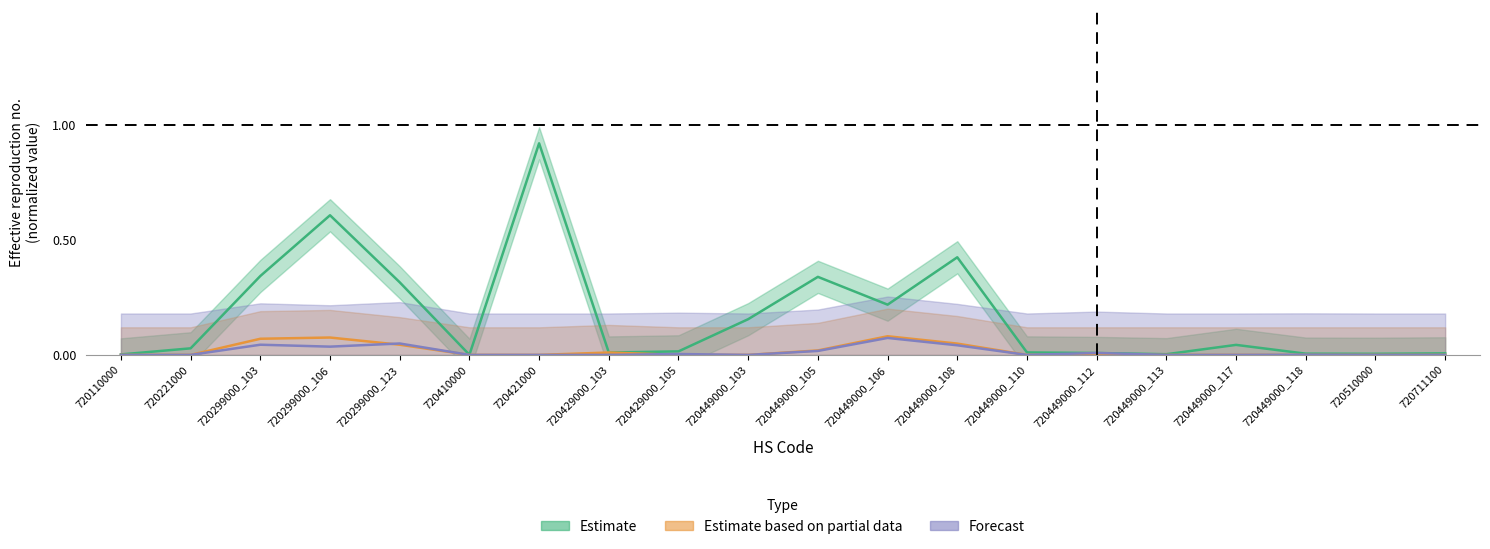

Is it true that Value-Mar equals 0.0 at 720449000_105?

True